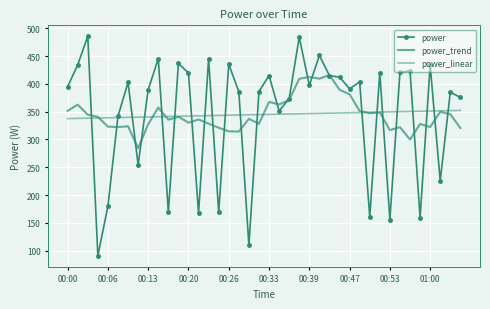

What is the average value of the power_trend series?

344.8